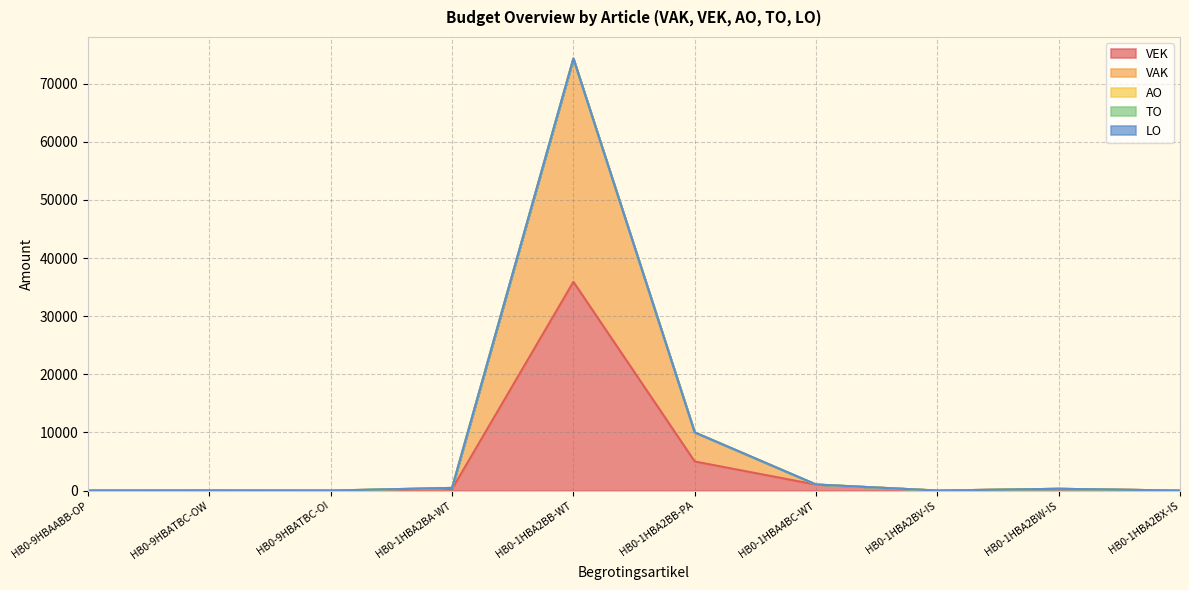

True or false: VAK has more than 2 interior local peaks.

False